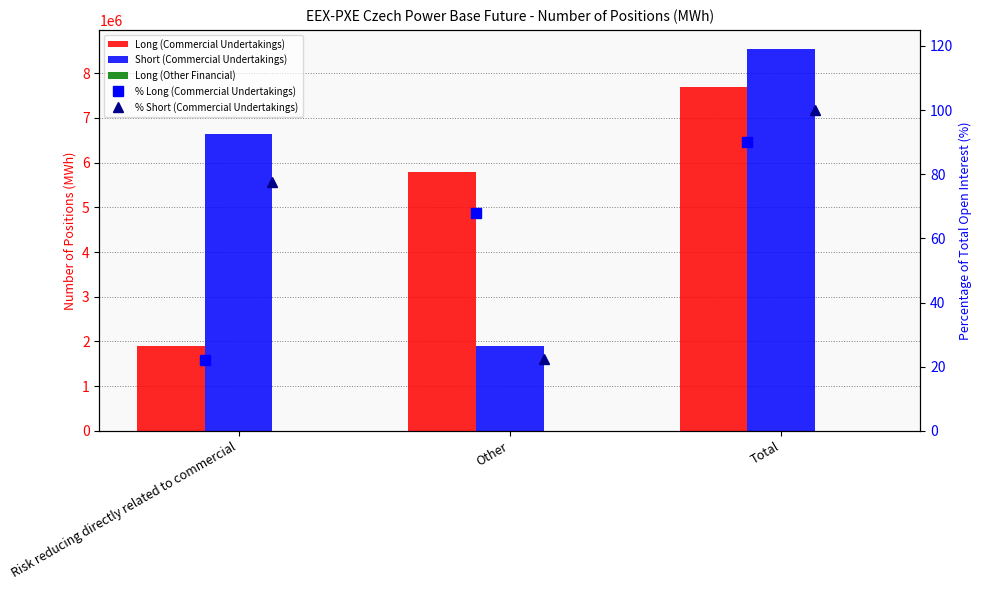

At which category is the sum across all series the highest?

Total